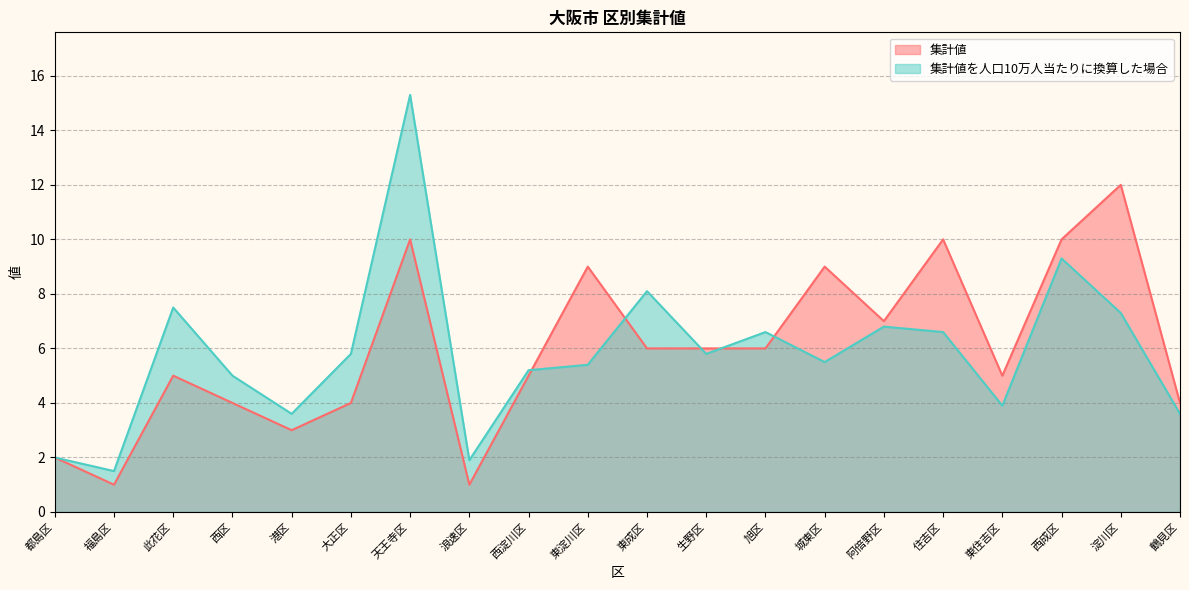

What is the average value of the 集計値 series?

6.0